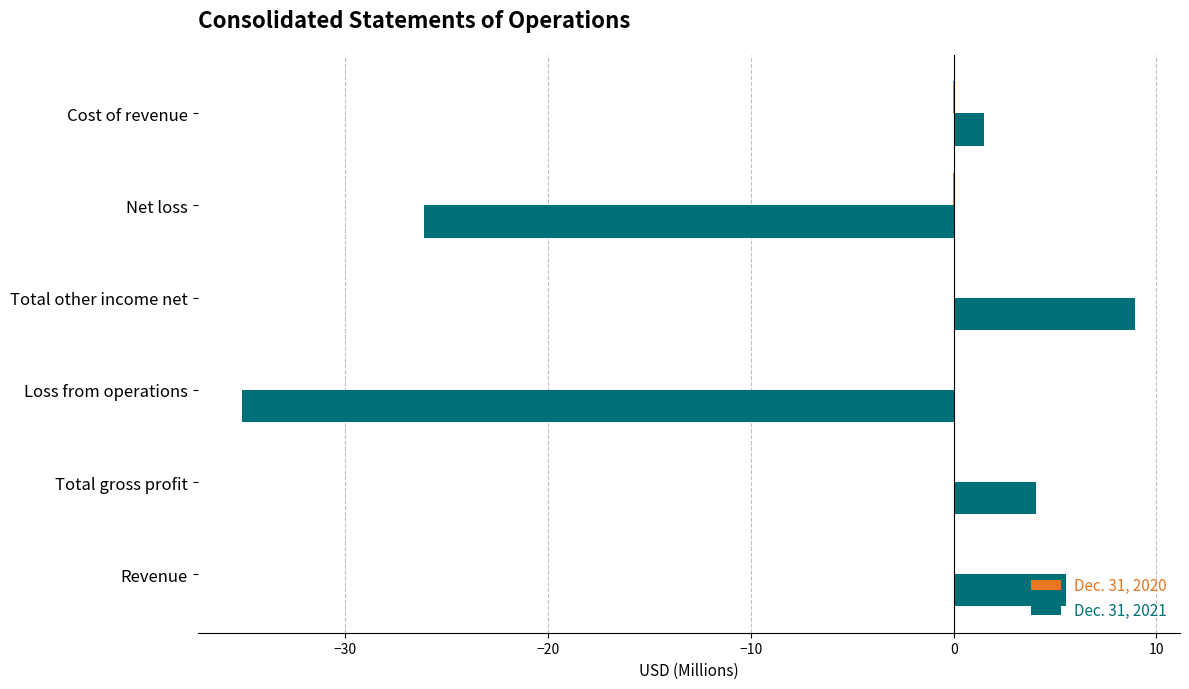

Is it true that Dec. 31, 2021 equals -26.1 at Net loss?

True